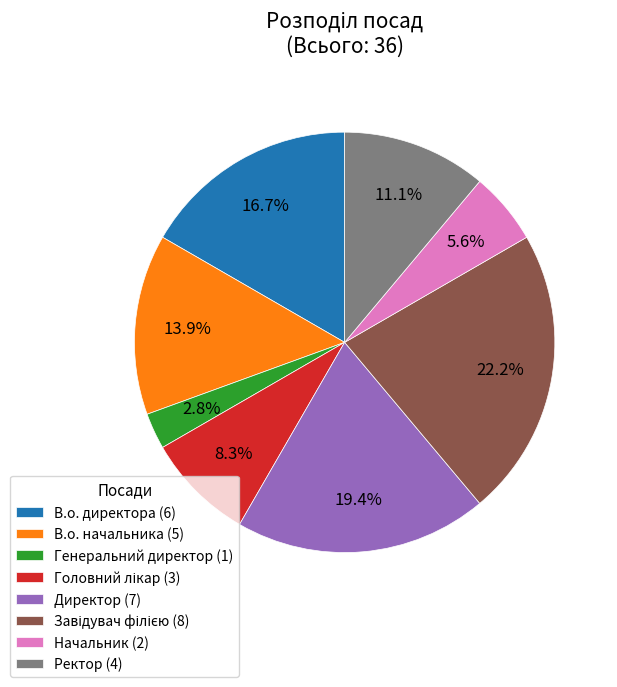

Count the number of slices in the pie.

8